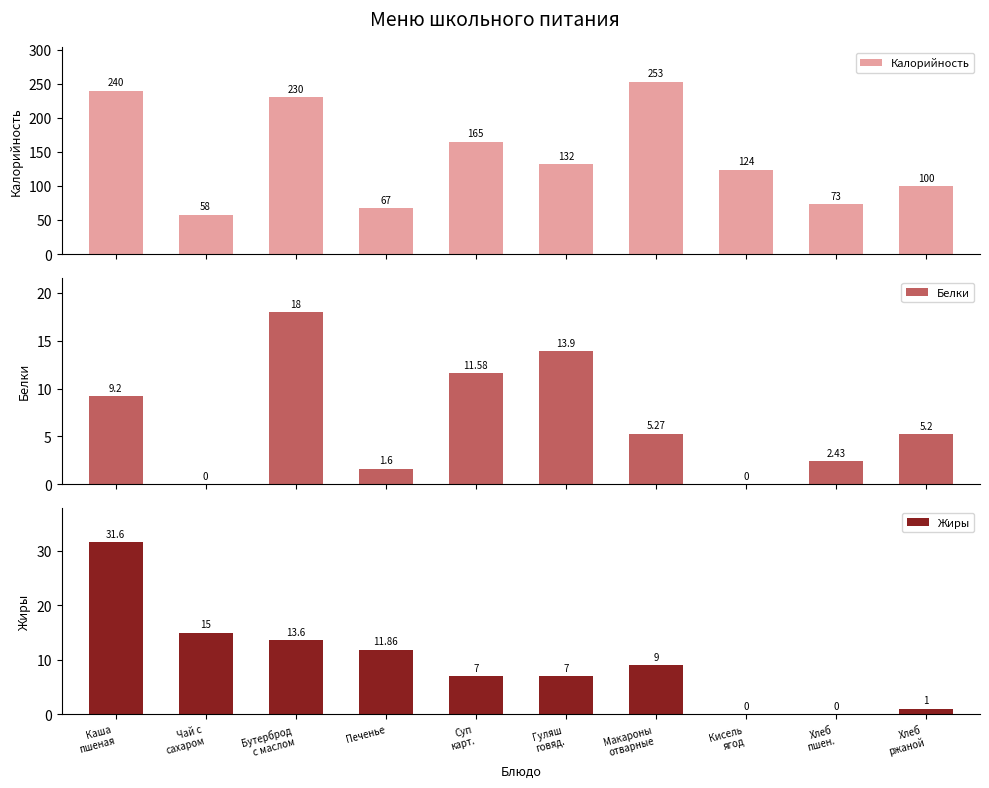

Reading right to left, list all the values displayed in this chart.

Калорийность: 100.0	73.0	124.0	253.0	132.0	165.0	67.0	230.0	58.0	240.0
Белки: 5.2	2.4	0.0	5.3	13.9	11.6	1.6	18.0	0.0	9.2
Жиры: 1.0	0.0	0.0	9.0	7.0	7.0	11.9	13.6	15.0	31.6